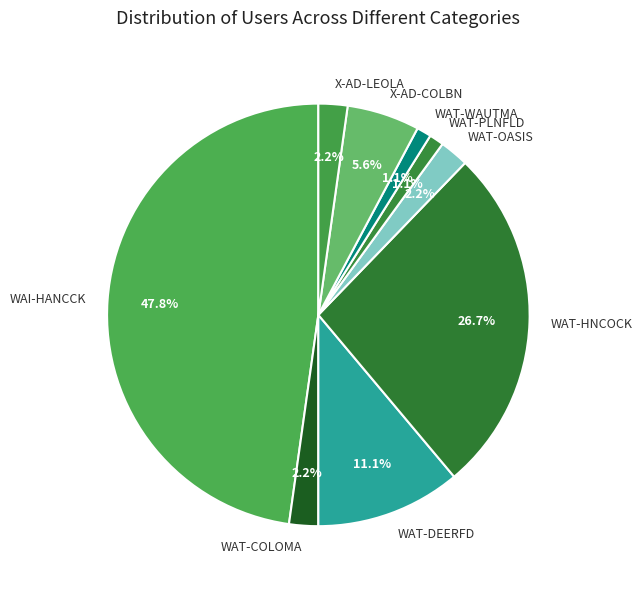

The WAT-COLOMA slice represents 2% of the pie. True or false?

True